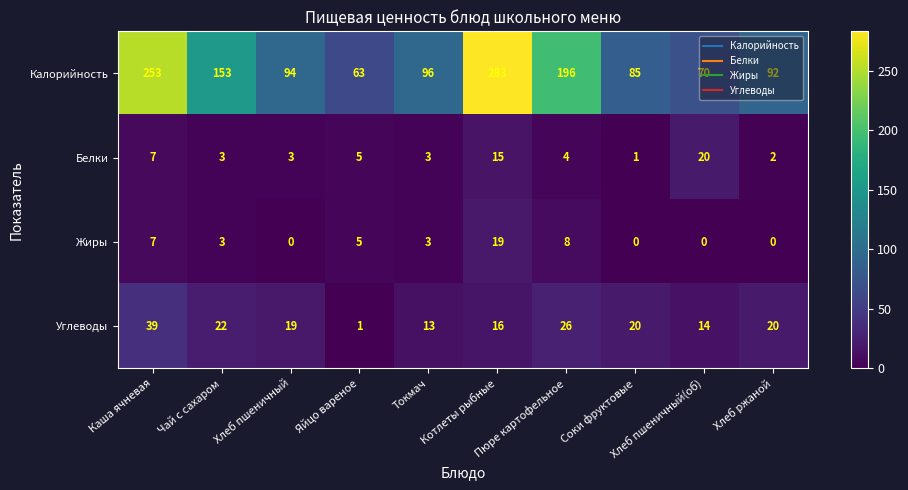

List the series in order of their peak value, highest first.

Калорийность, Углеводы, Белки, Жиры